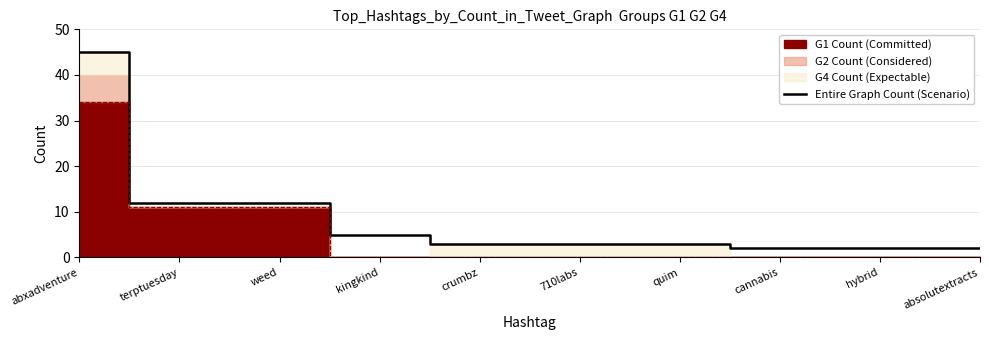

What is the change in value from abxadventure to cannabis?

-43